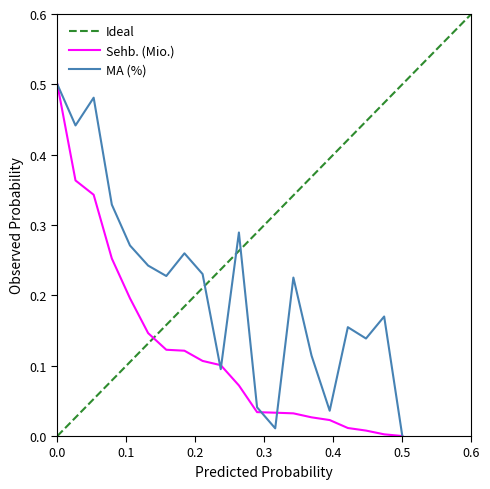

What are all the series names shown in the legend?

Sehb. (Mio.), MA (%)